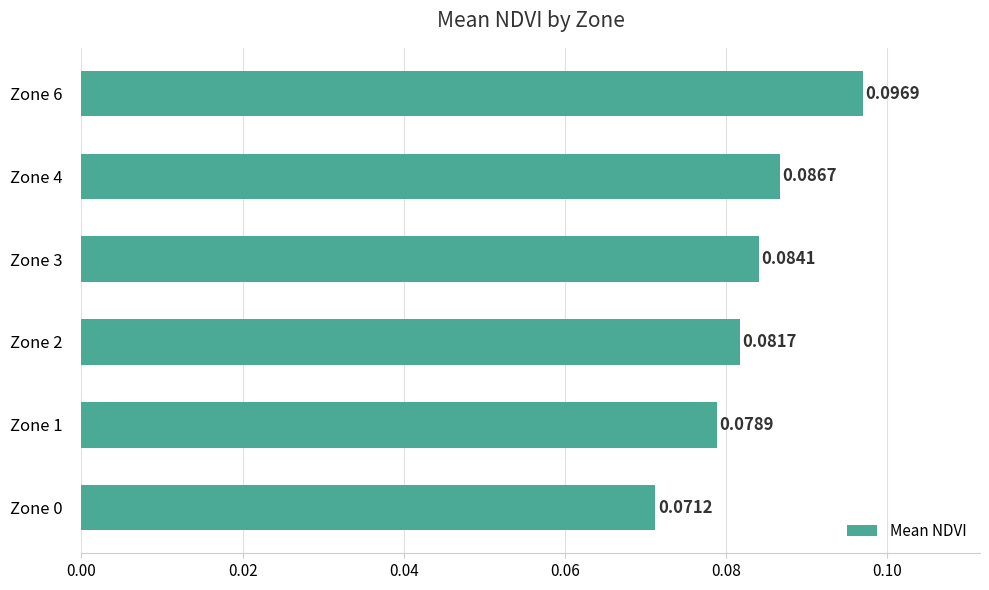

Which has a higher value, Zone 0 or Zone 1?

Zone 1